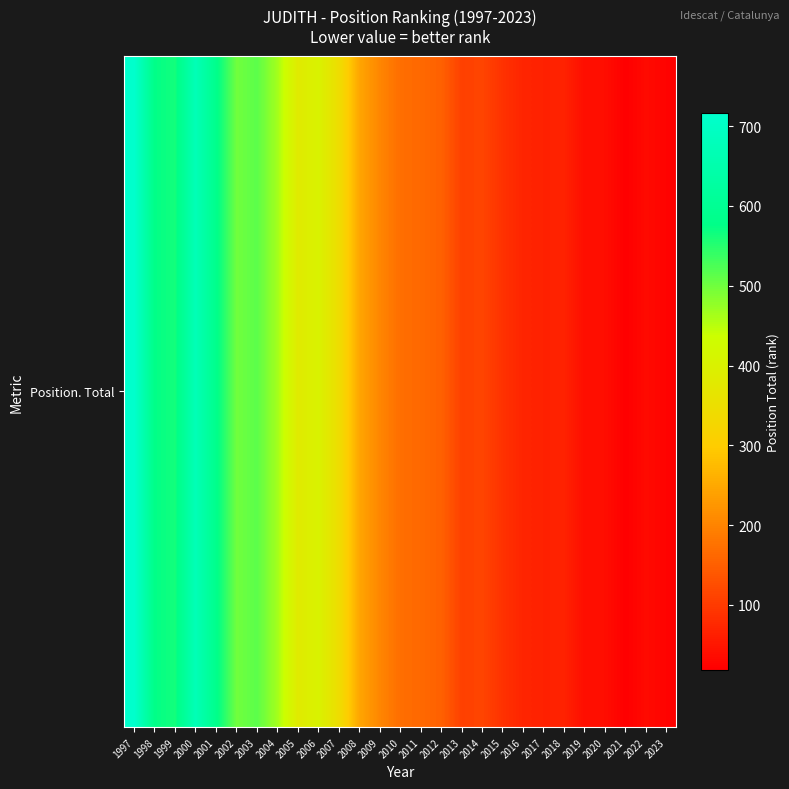

What is the change in value from 2017 to 2018?

+1